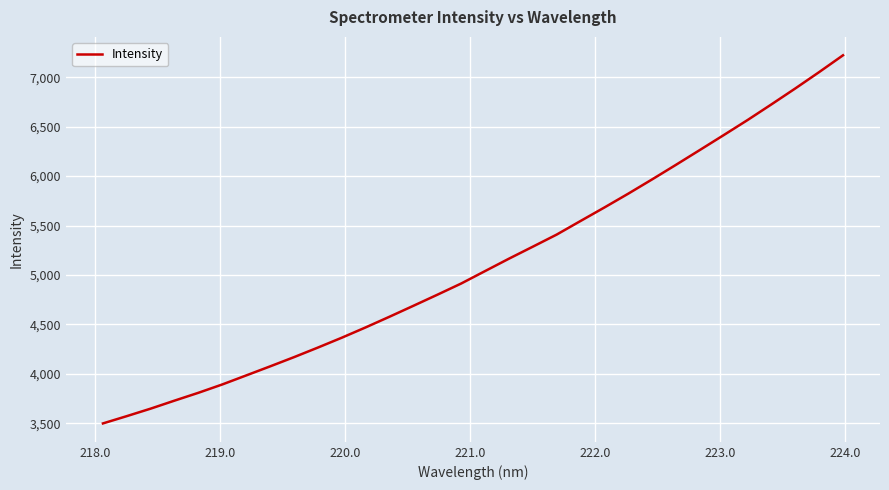

What is the smallest value displayed?

3498.8